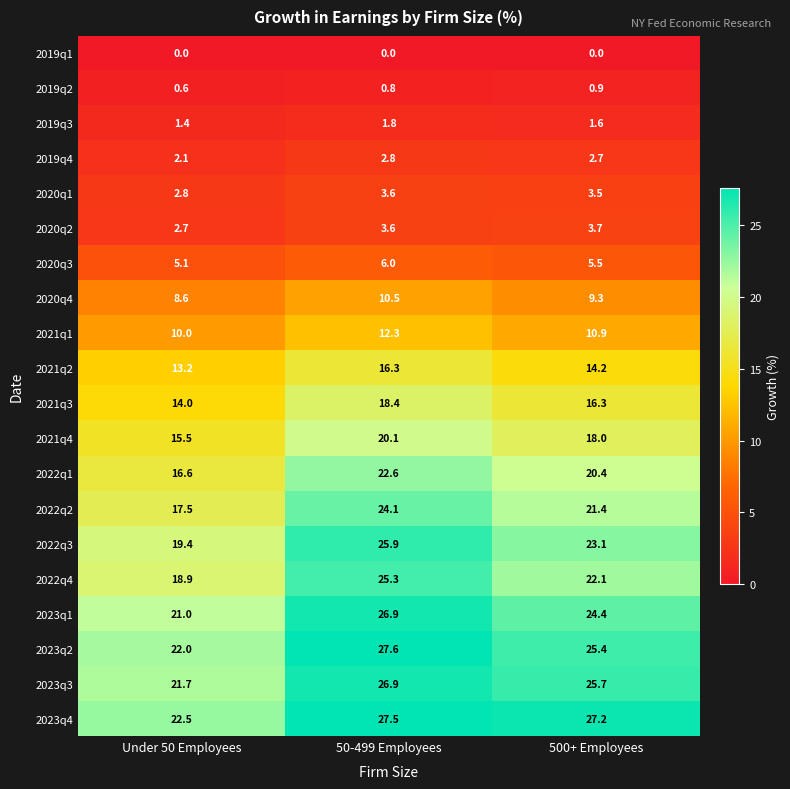

How many data points in 2021q3 are above 16?

2